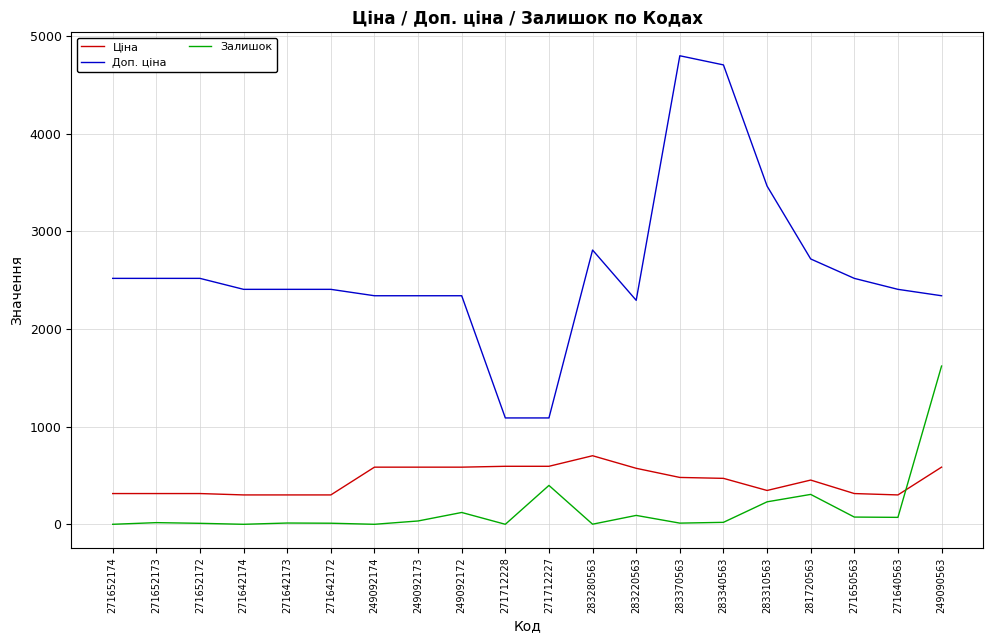

At which label does Залишок reach its peak?

249090563